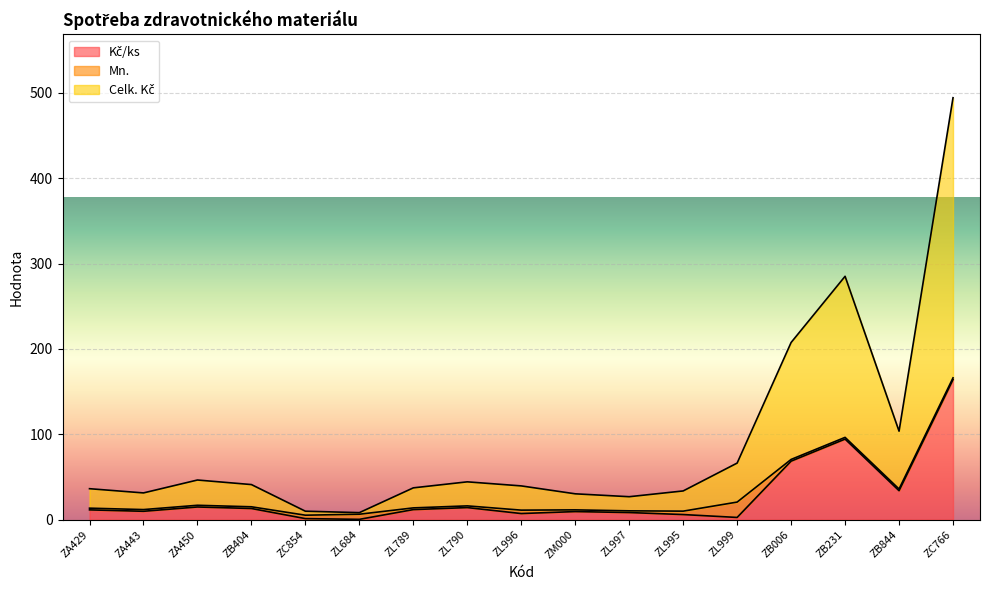

What is the spread (max minus min) of values at ZM000?

20.8